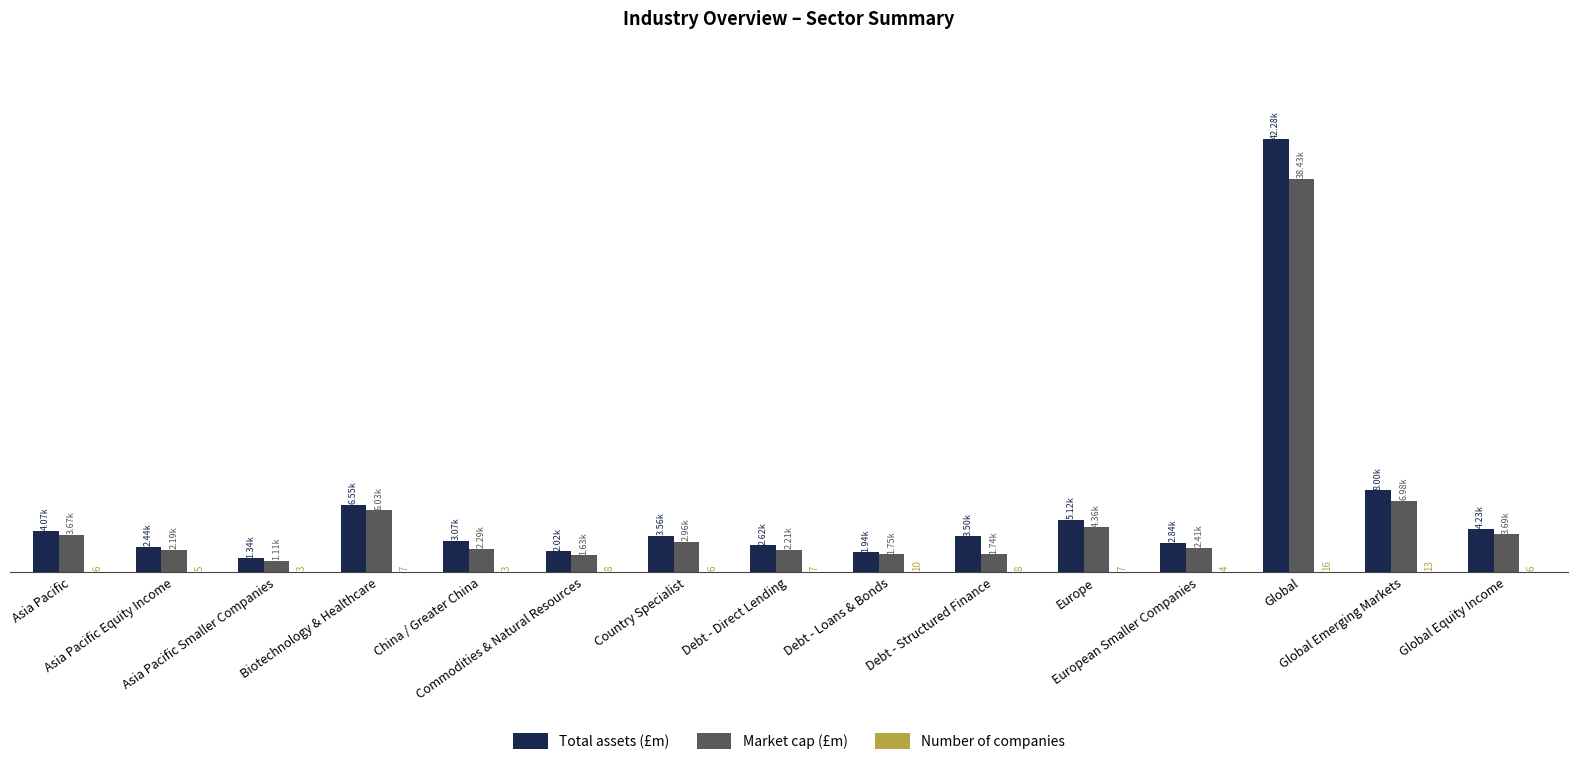

Which series changed the most between Debt - Direct Lending and Debt - Structured Finance?

Total assets (£m)